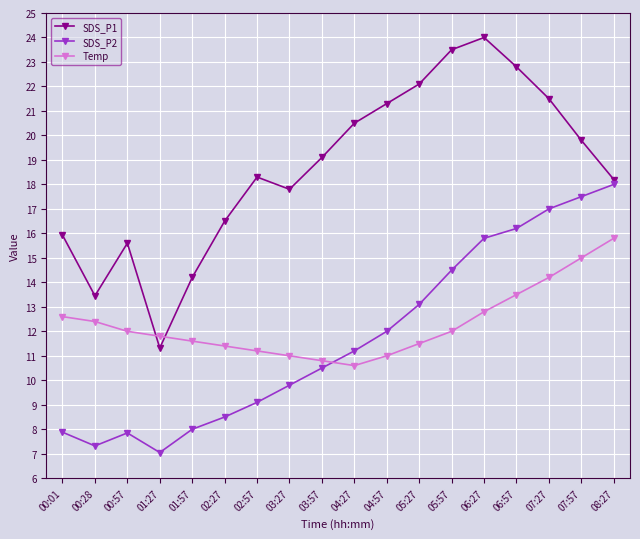

Which series has the largest range (max minus min)?

SDS_P1